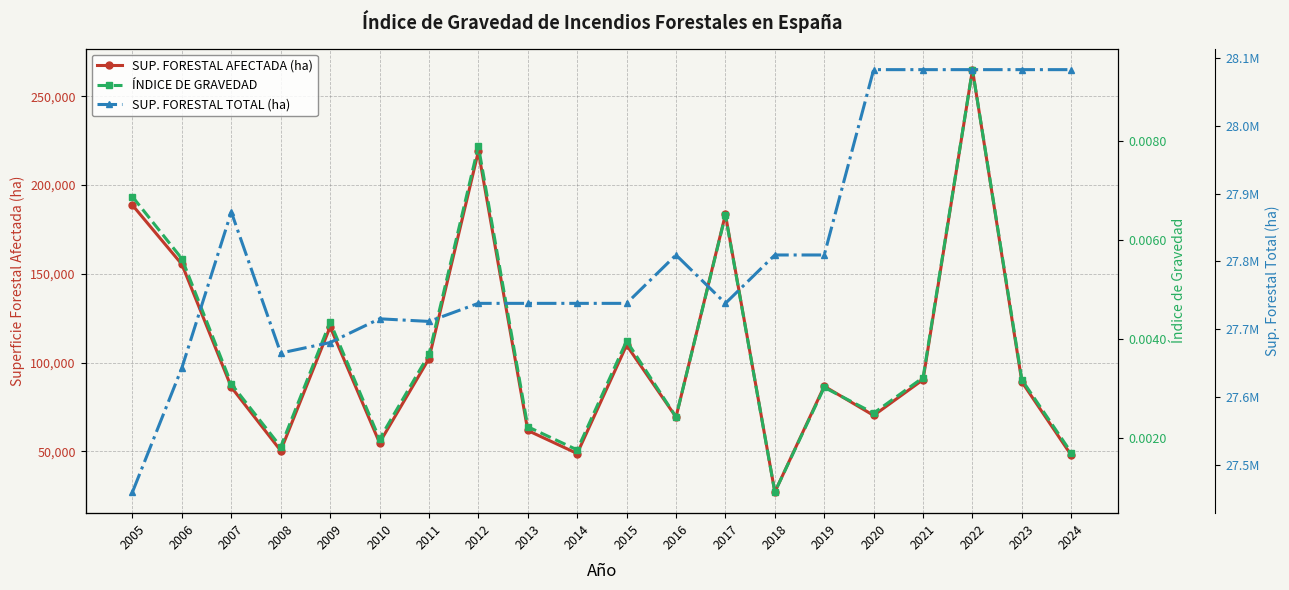

What is the total value across all series at 2013?

27799695.7